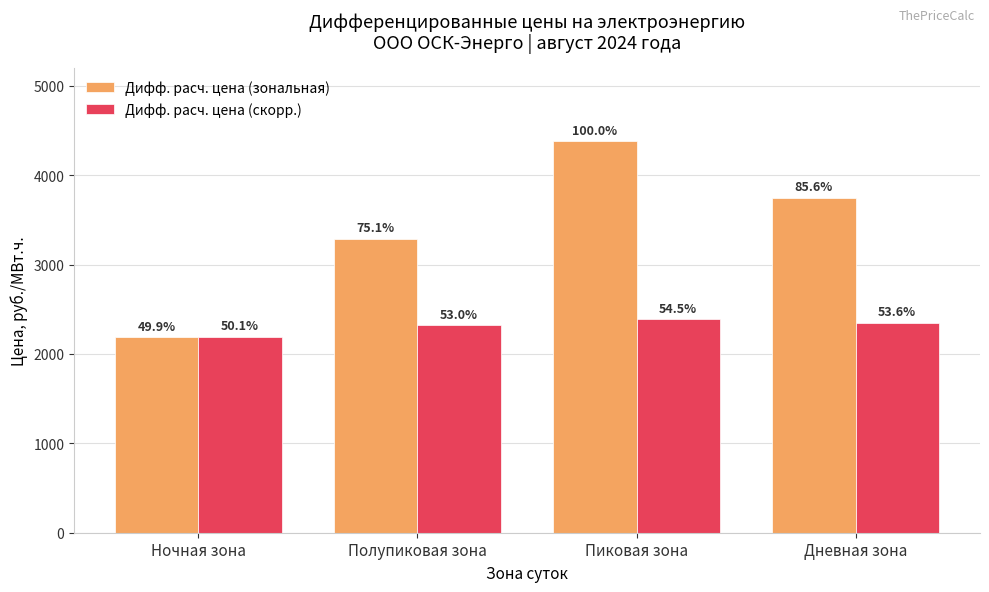

What are all the series names shown in the legend?

Дифф. расч. цена (зональная), Дифф. расч. цена (скорр.)